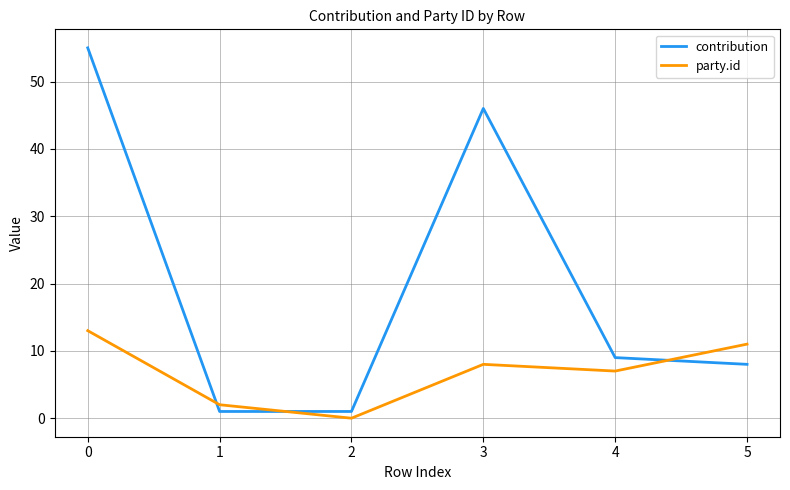

How many times do party.id and contribution cross each other?

3